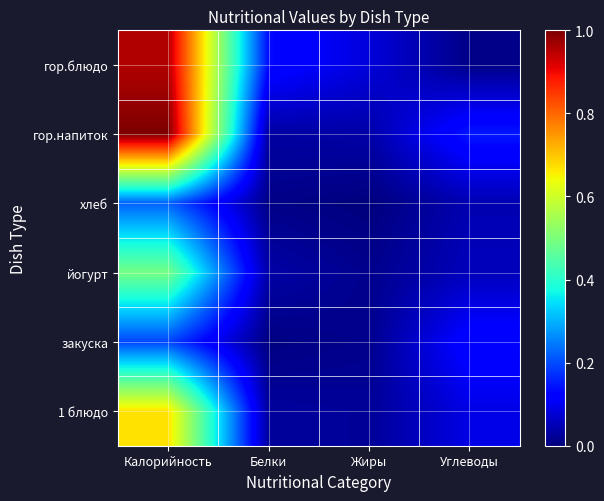

At which category is the sum across all series the highest?

Калорийность